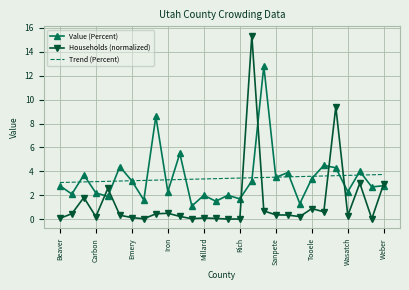

Rank the series by their maximum value, from highest to lowest.

Households (normalized), Value (Percent), Trend (Percent)